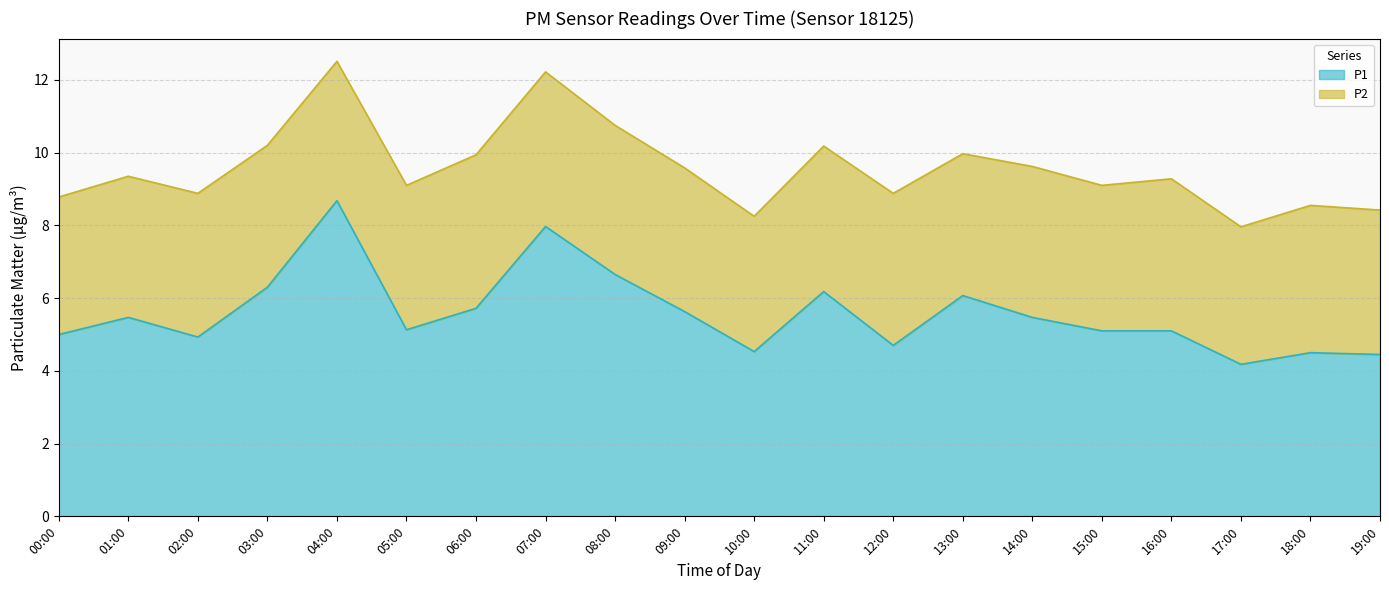

Is it true that P1 equals 7.6 at 01:00?

False